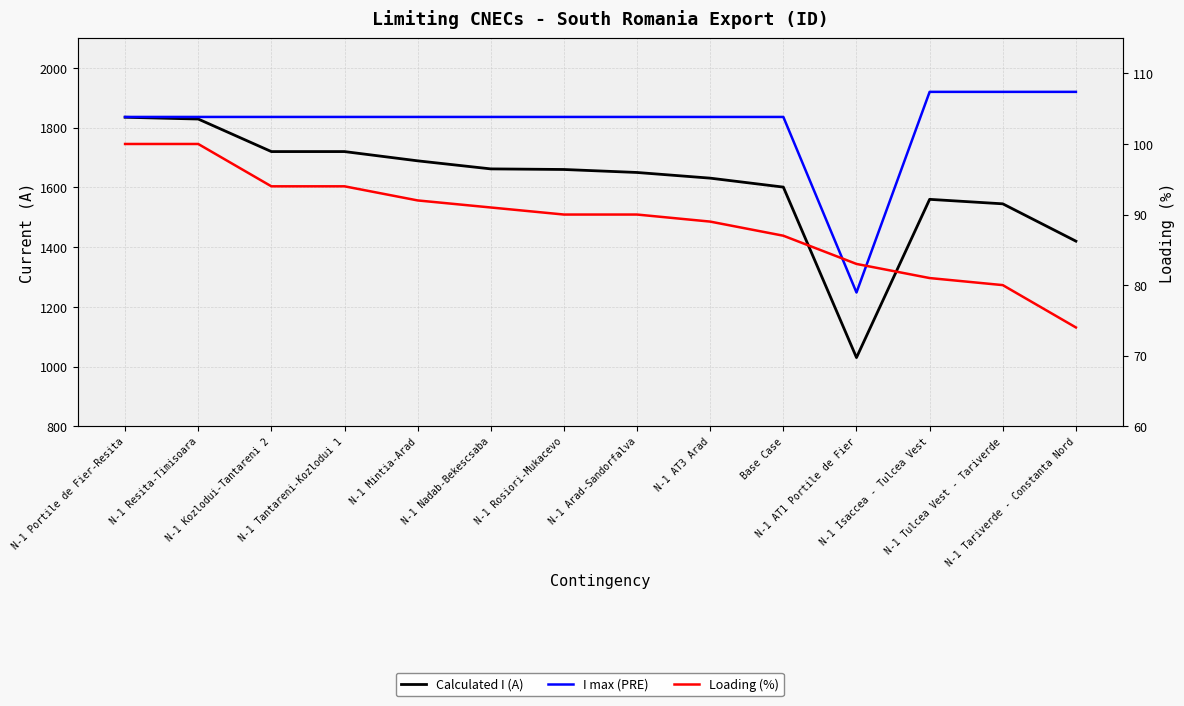

How many values in the I max (PRE) series exceed 1836?

3